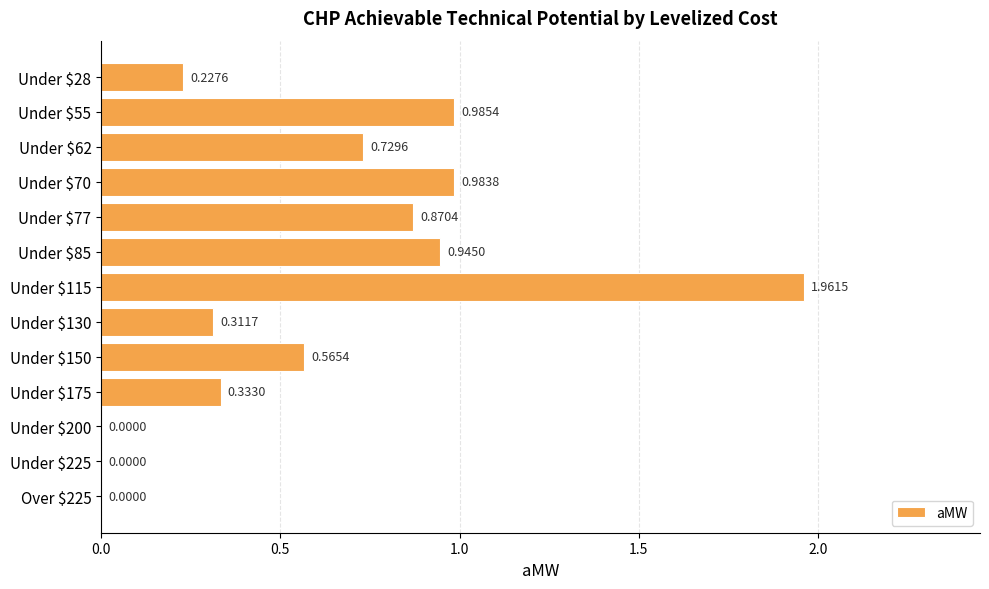

Are the bars horizontal?

Yes